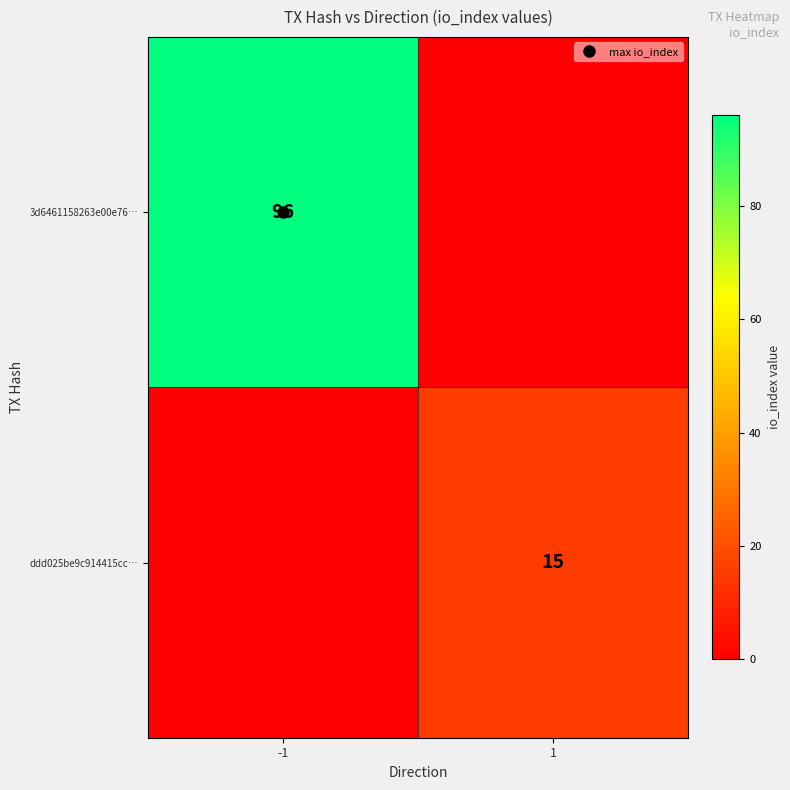

How many series are shown in this chart?

2